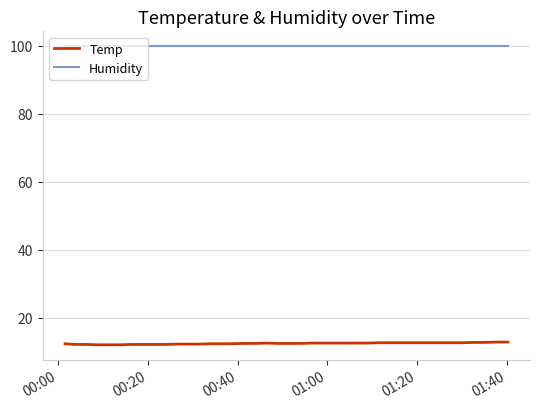

List the series in order of their peak value, highest first.

Humidity, Temp